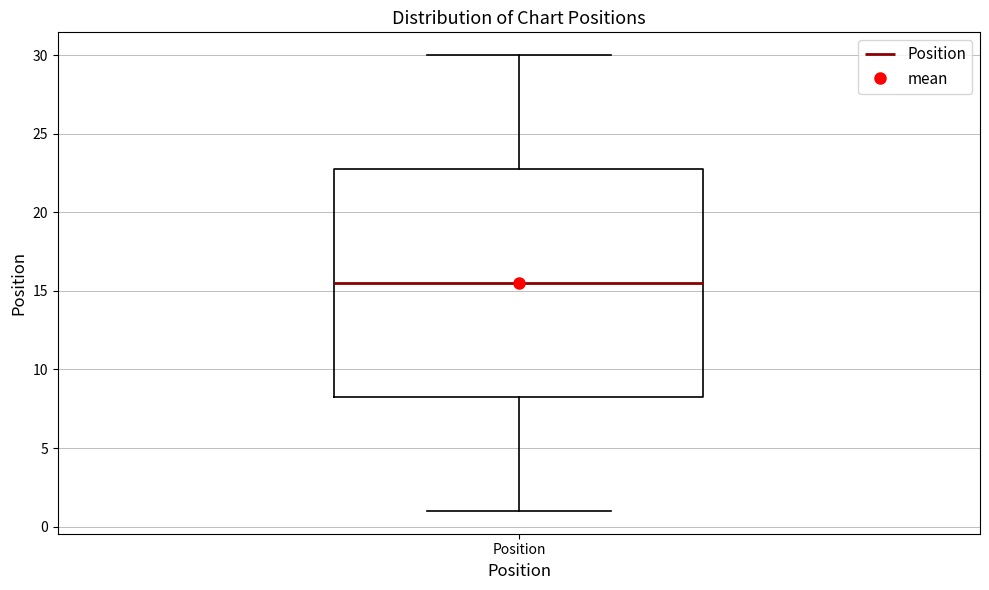

Where is the lower edge of the box for Position on the y-axis? The values are not printed on the chart, so give them approximately, as read against the axis.

8.5